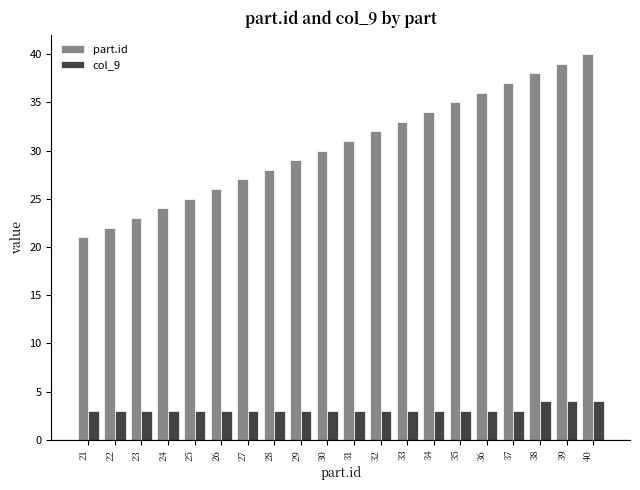

At 39, list the series in order from largest to smallest.

part.id, col_9